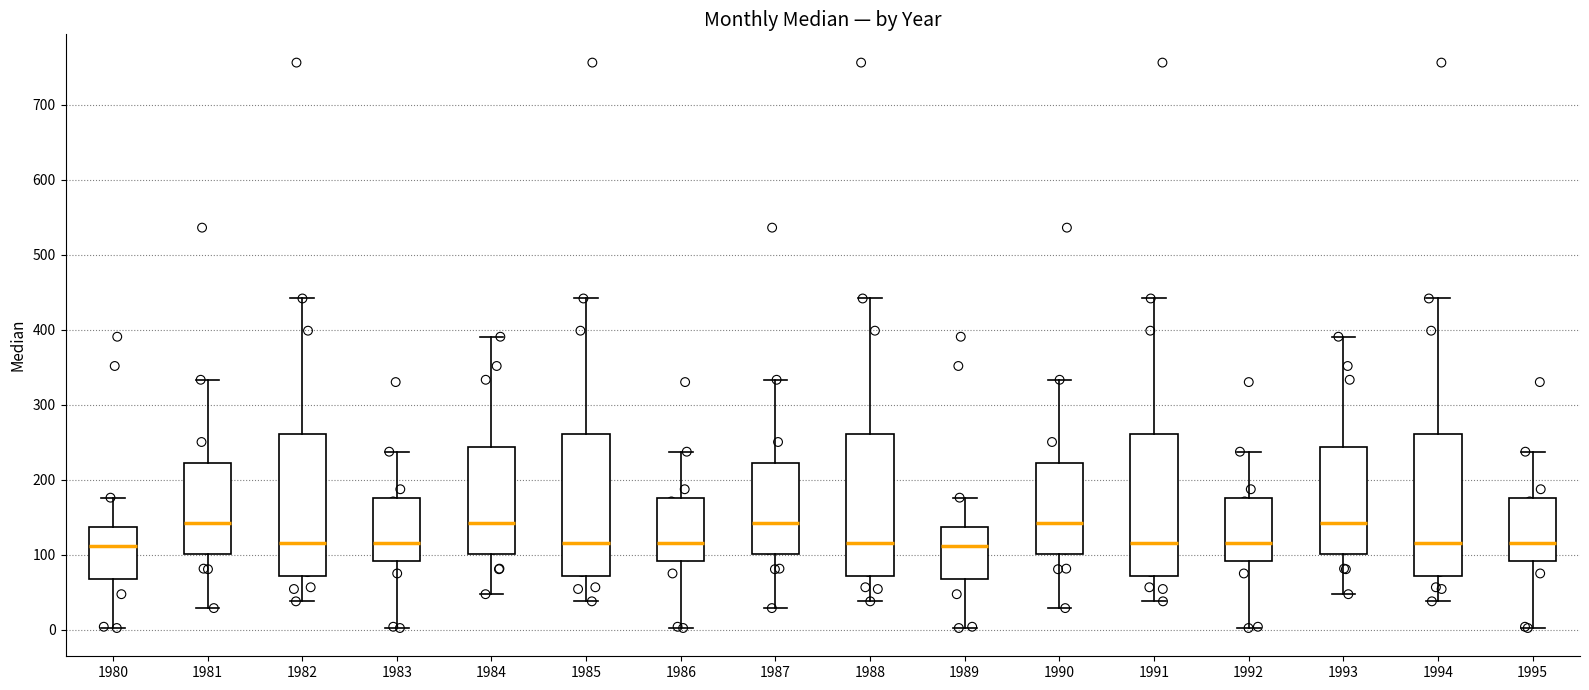

Where is the upper edge of the box at x = 1992 on the y-axis? The values are not printed on the chart, so give them approximately, as read against the axis.

180